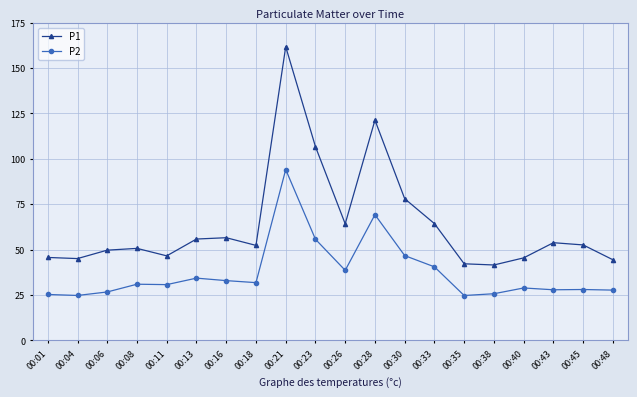

Which category has the highest value across all series?

00:21